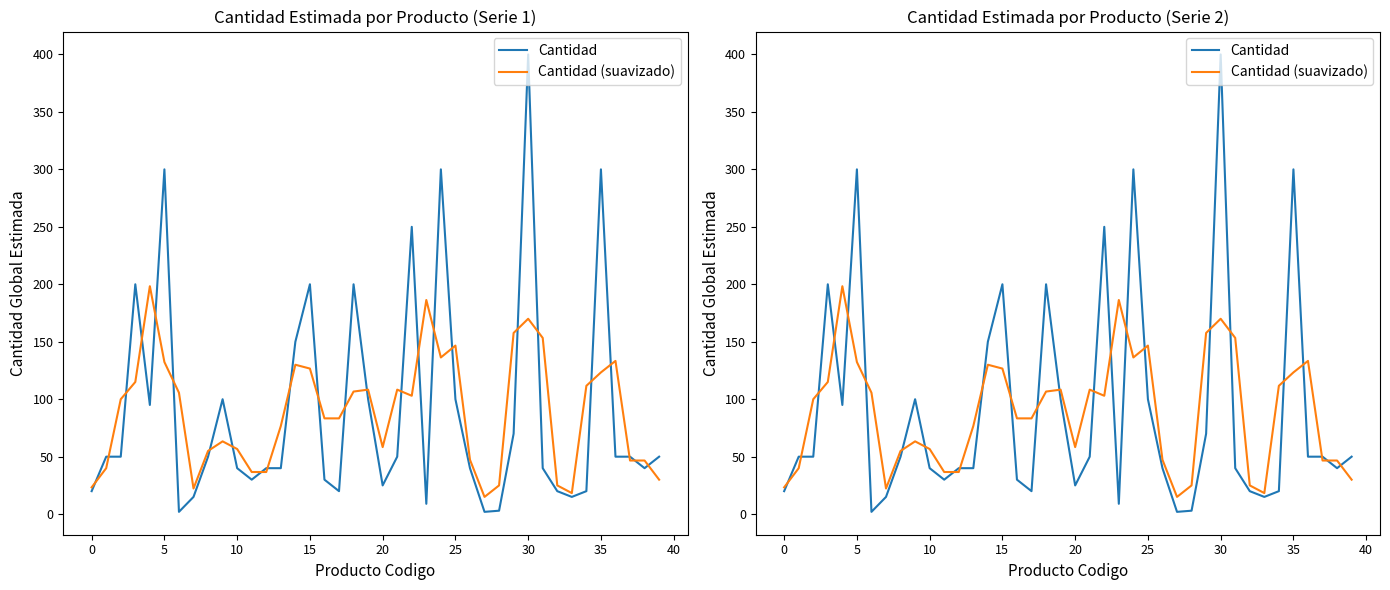

List the series in order of their overall mean, lowest first.

Cantidad (suavizado), Cantidad